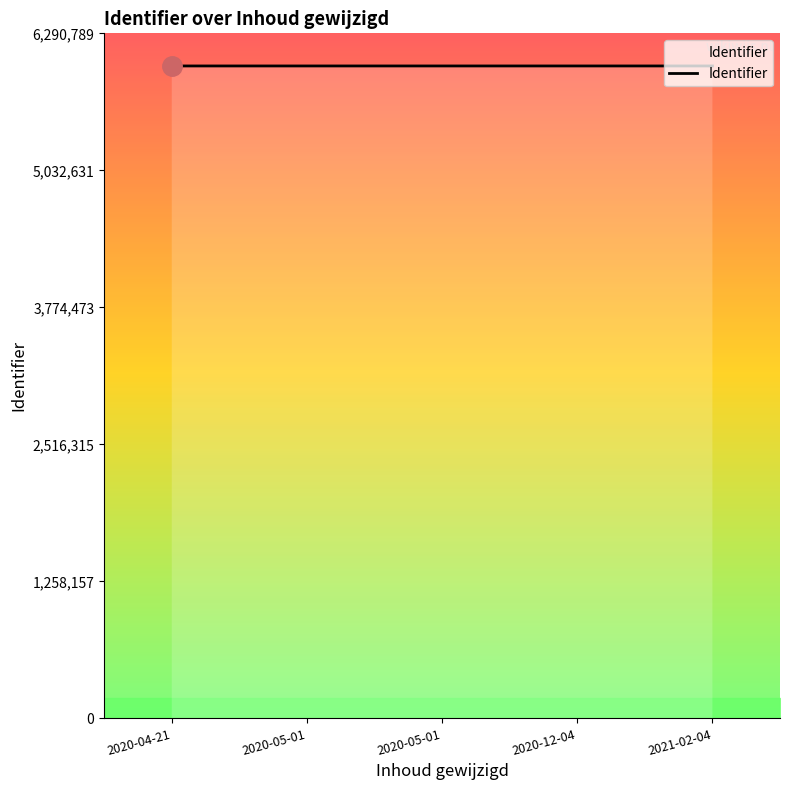

How many lines are shown in the chart?

1